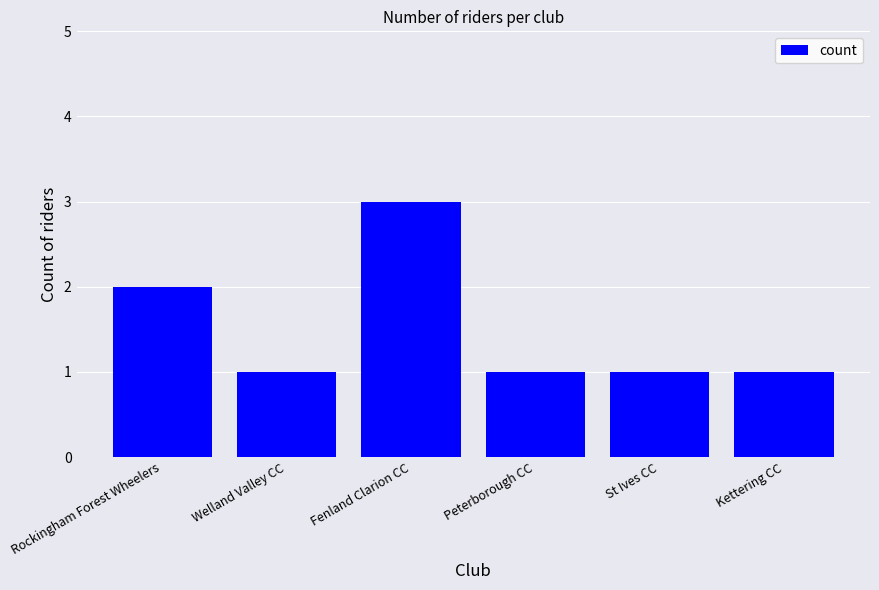

What is the difference between the second highest and minimum values?

1